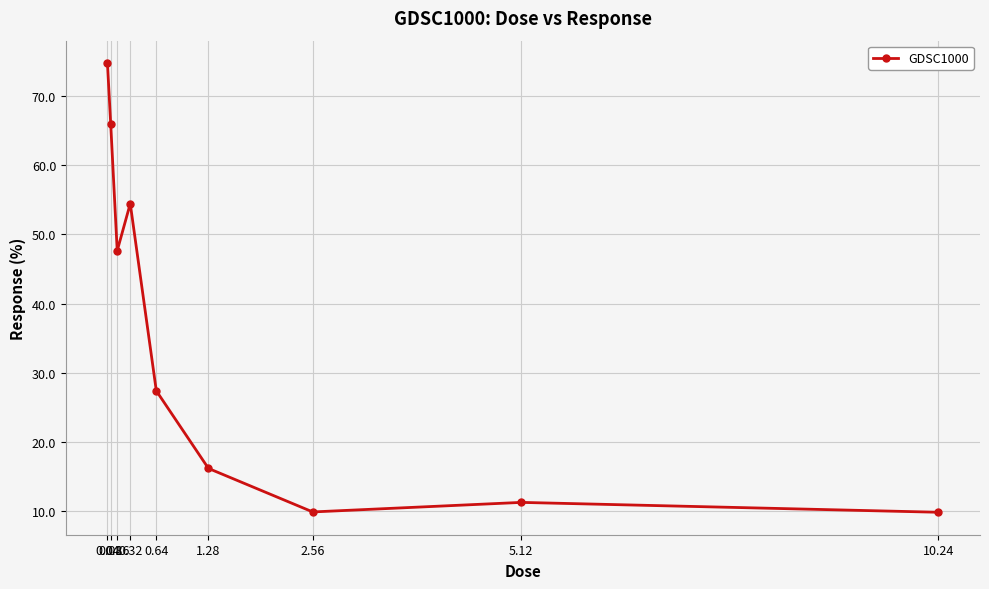

What value does the data have at 0.64?

27.4